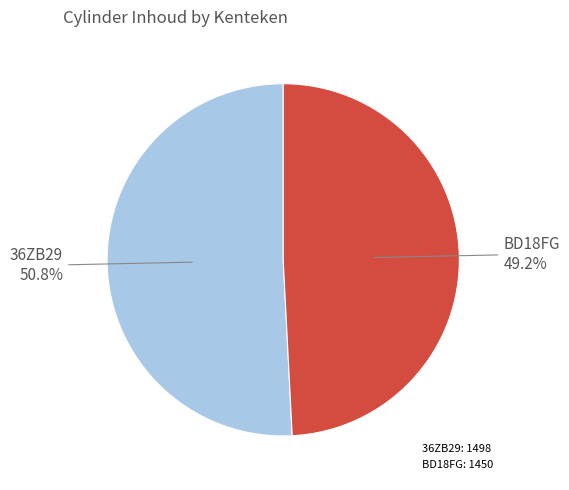

The BD18FG slice represents 55% of the pie. True or false?

False